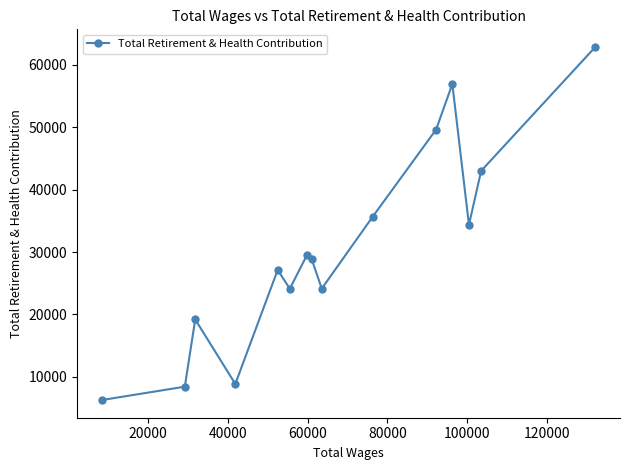

How many lines are shown in the chart?

1